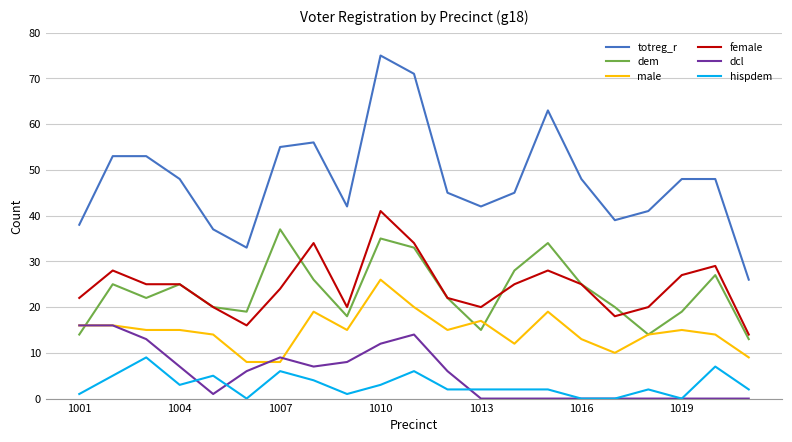

Which series has the widest spread of values?

totreg_r